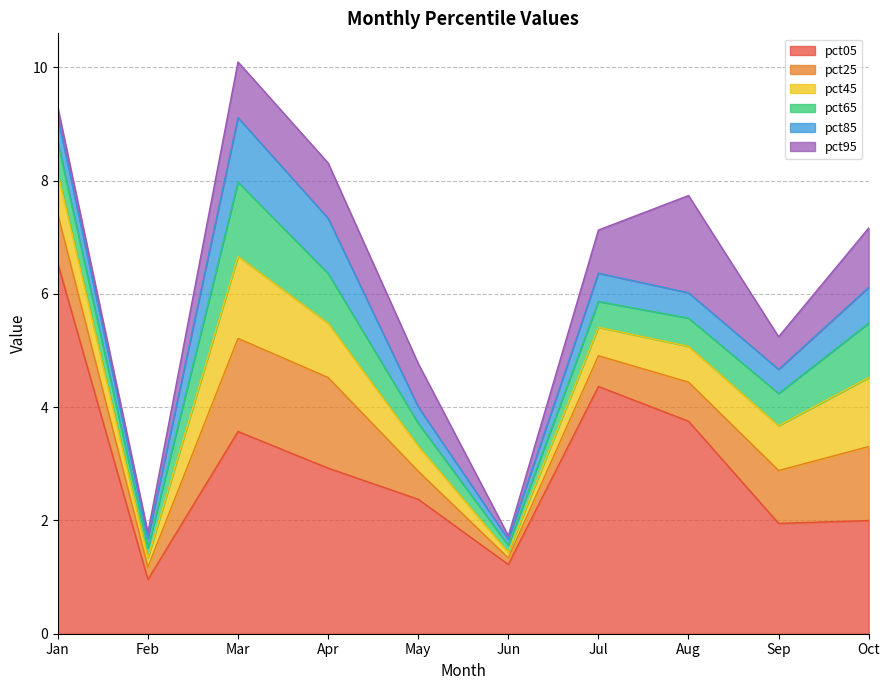

Read the pct25 value at pct25.

1.6